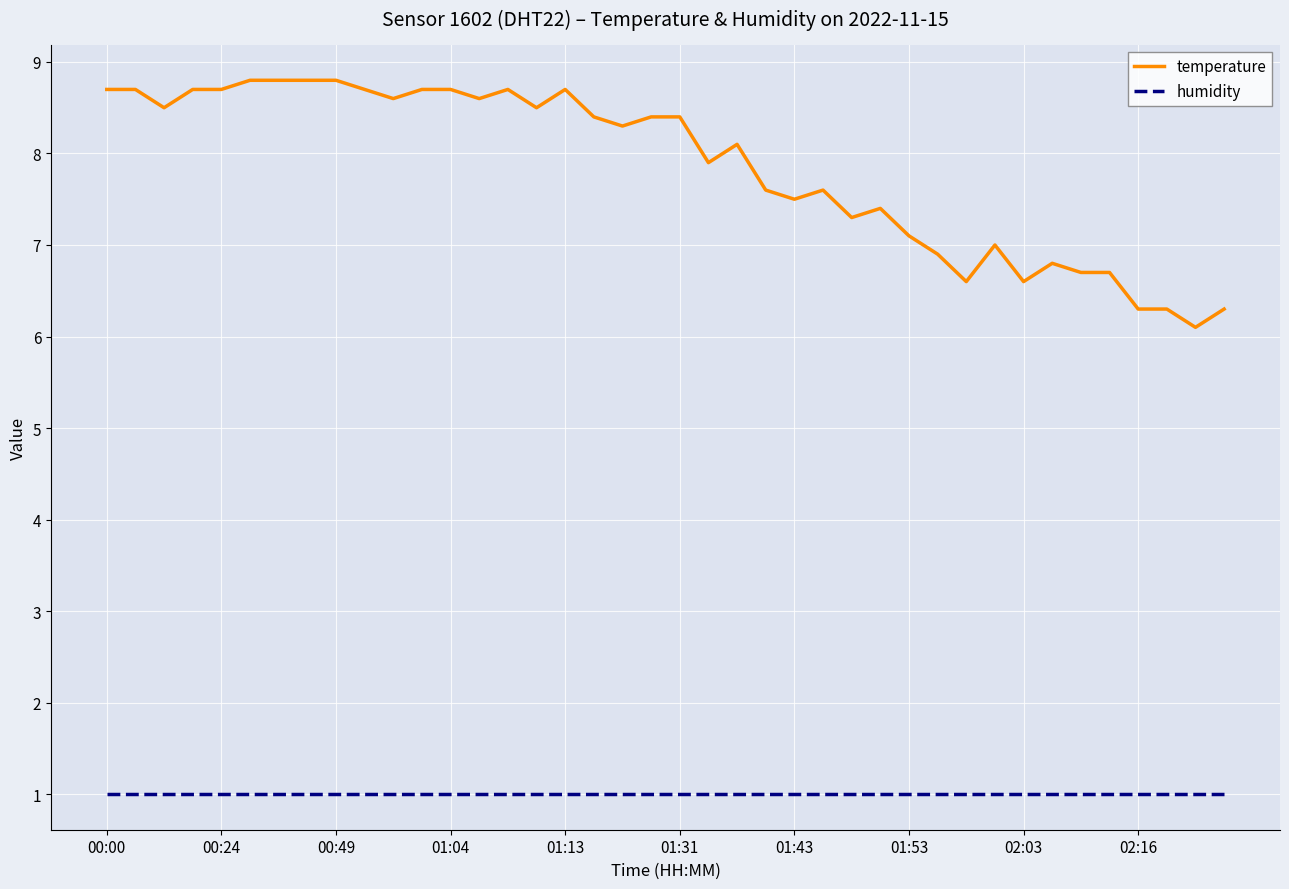

Which series has the largest range (max minus min)?

temperature